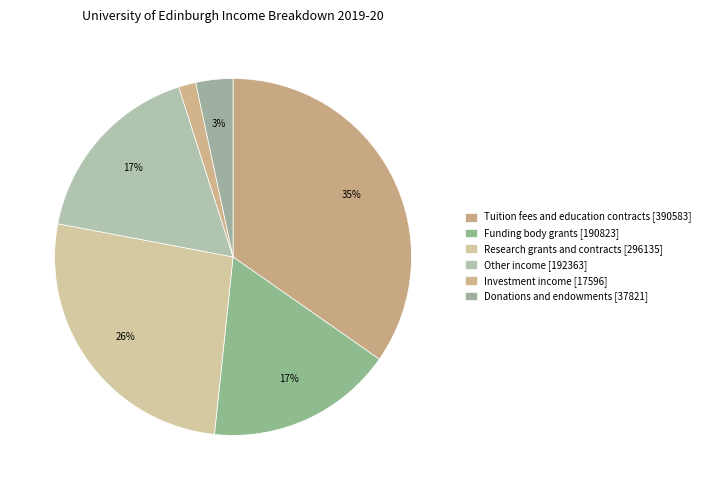

To the nearest percent, what is the average slice percentage?

17%